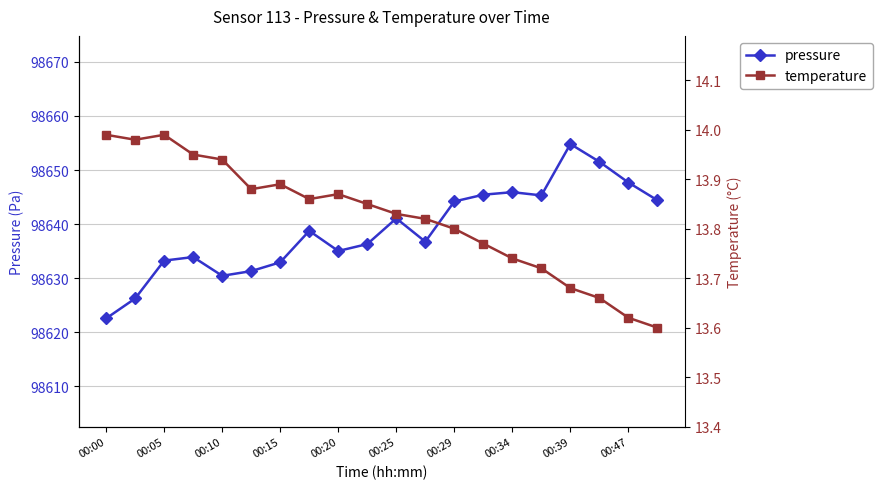

What is the minimum value for pressure?

98622.6